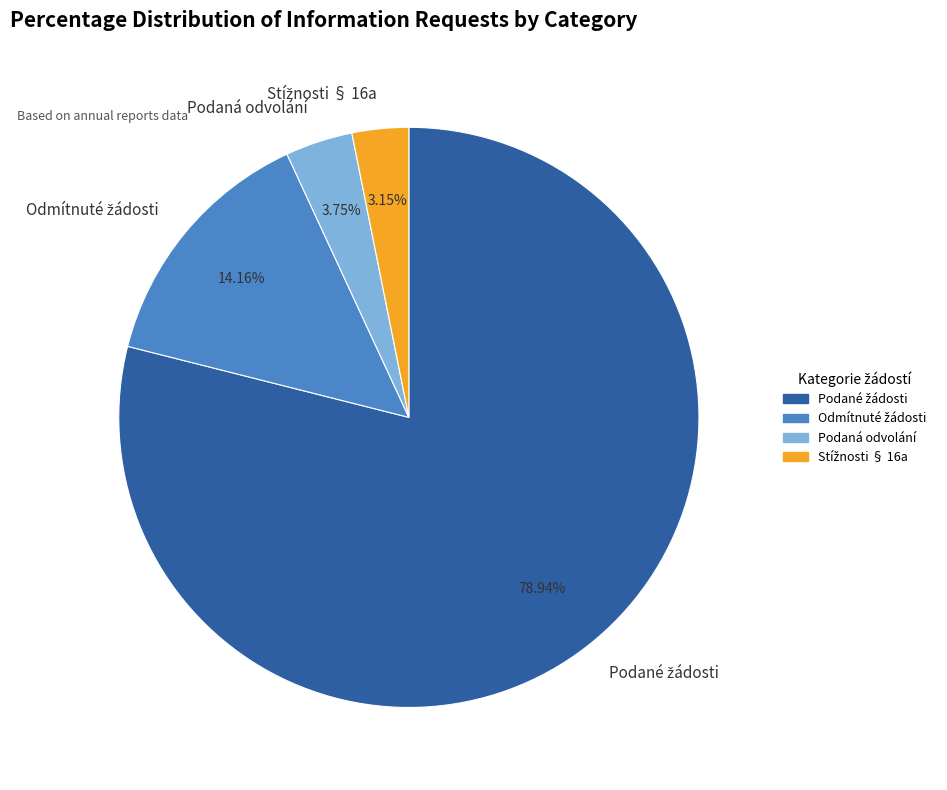

Does any single category account for the majority?

Yes